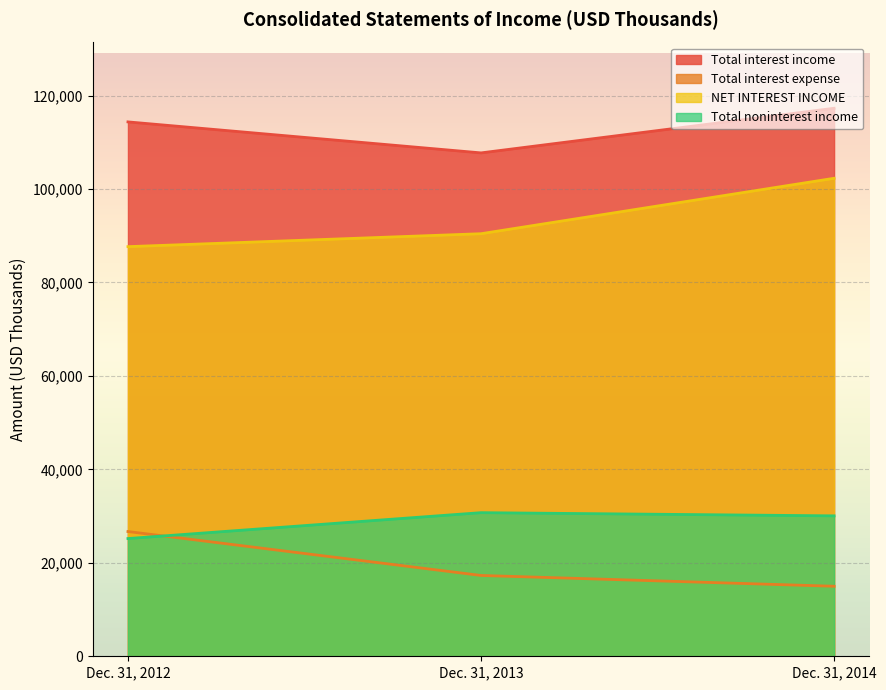

What value does the NET INTEREST INCOME series have at Dec. 31, 2013, to the nearest 50?

90450